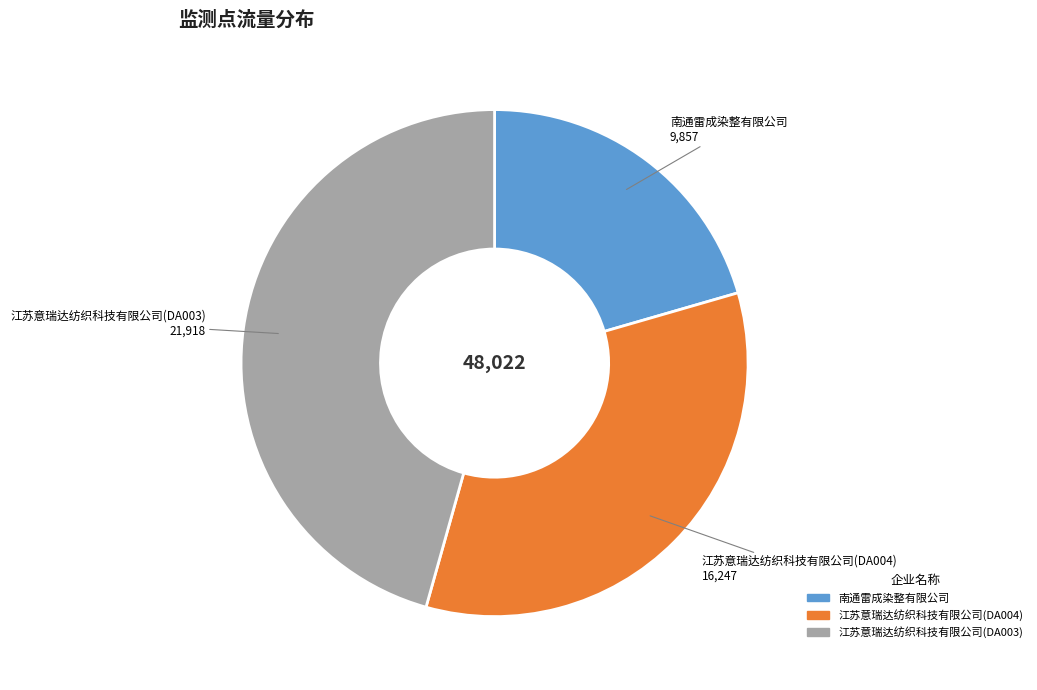

Is there a majority slice in this chart?

No